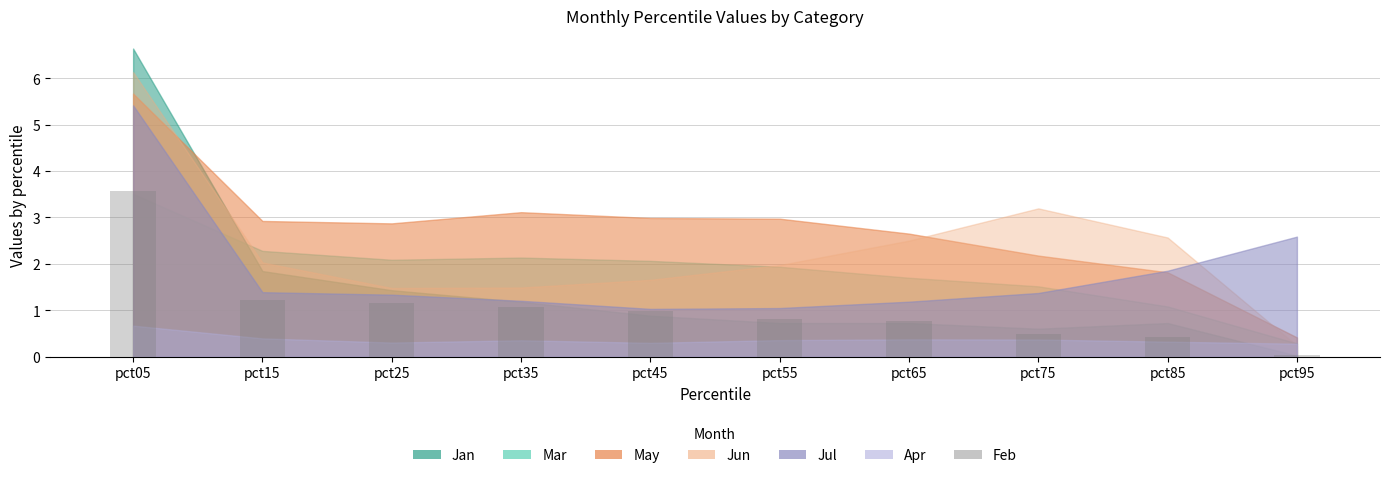

What is the value of the 9th bar from the left?

0.4